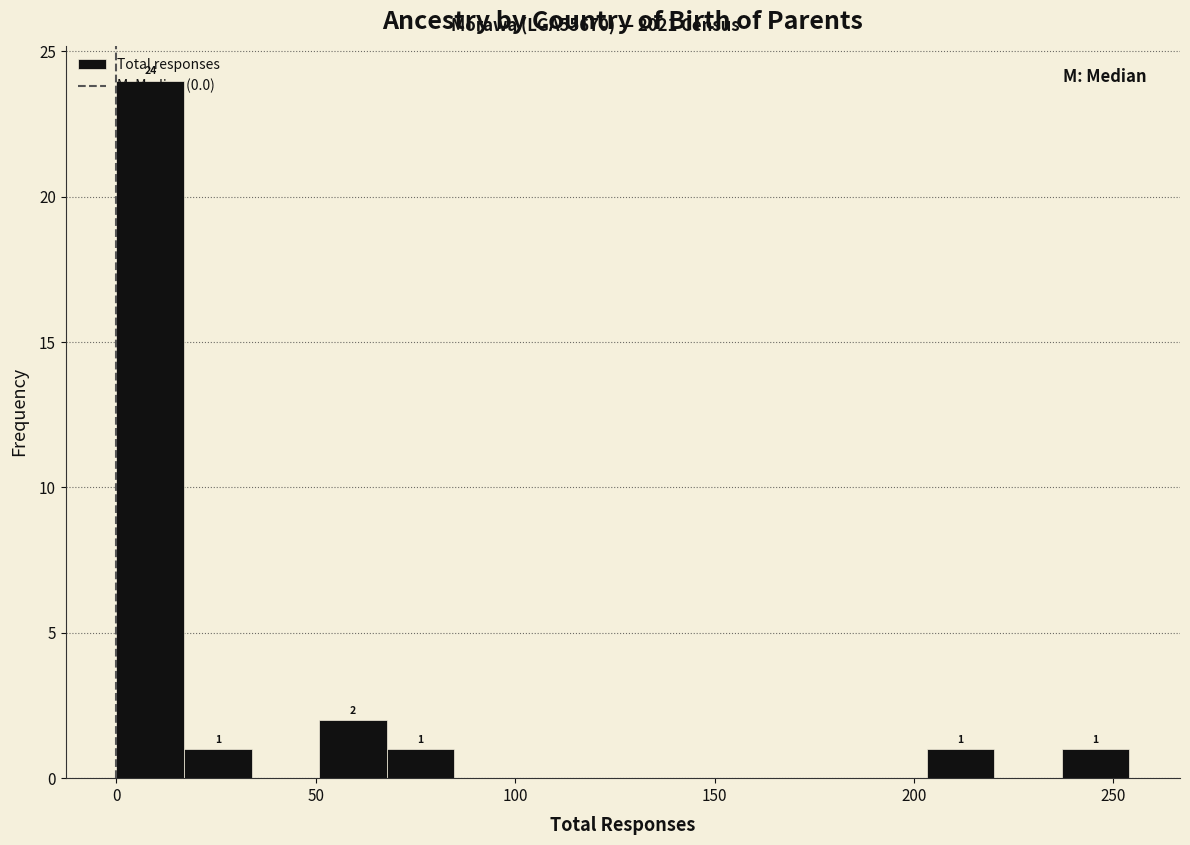

Around what value on the x-axis is the tallest bar? Give the approximate position of its centre, as read against the axis.

10